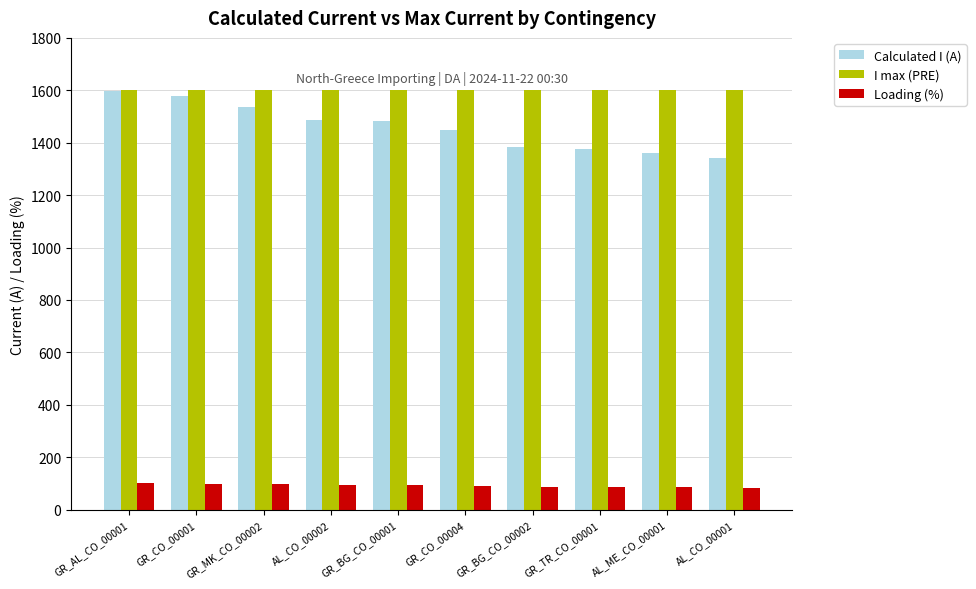

The value of Loading (%) at GR_AL_CO_00001 is 100. True or false?

True